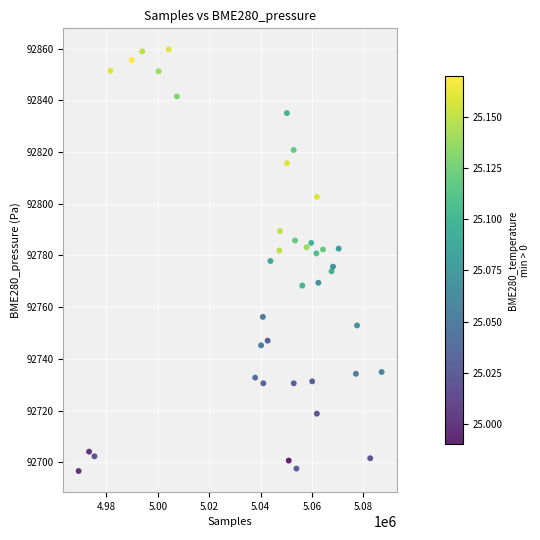

What is the range of Y values (max minus min)?

163.1